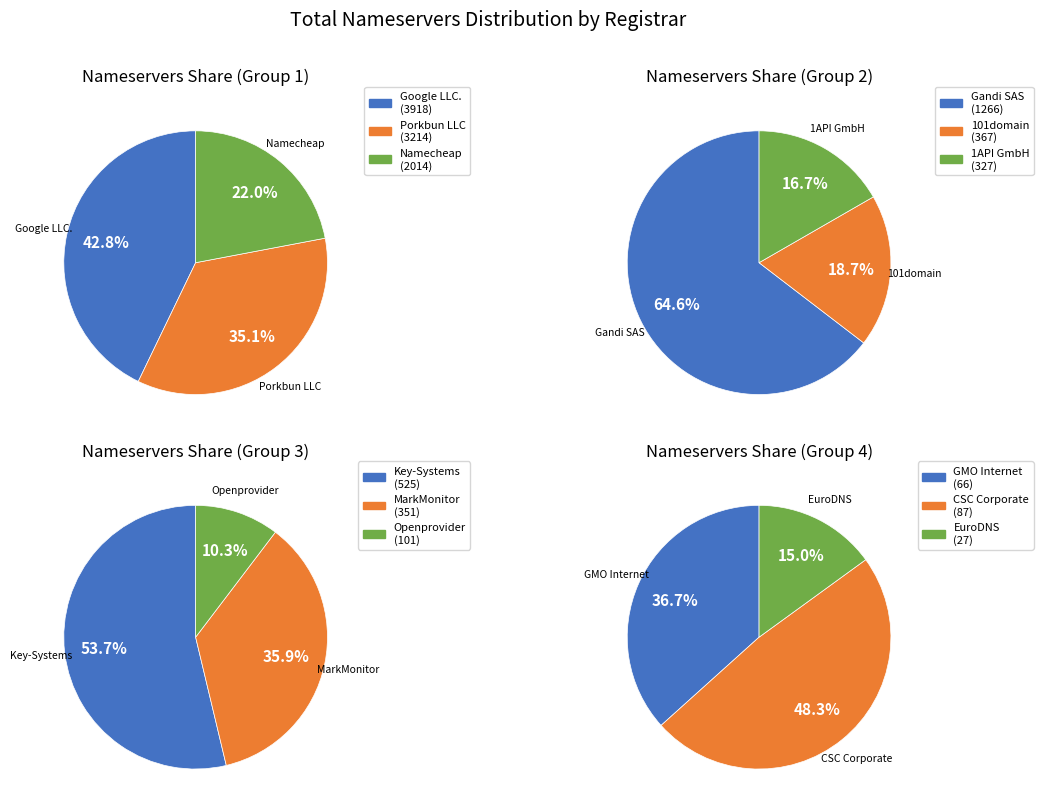

How many slices are in this pie chart?

12